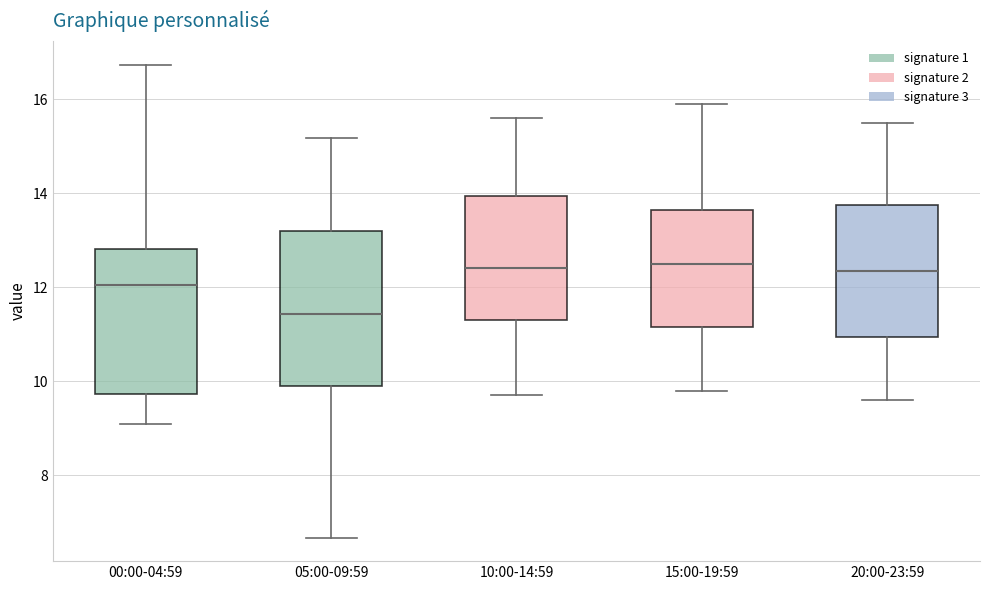

Which box's median line is the lowest?

05:00-09:59